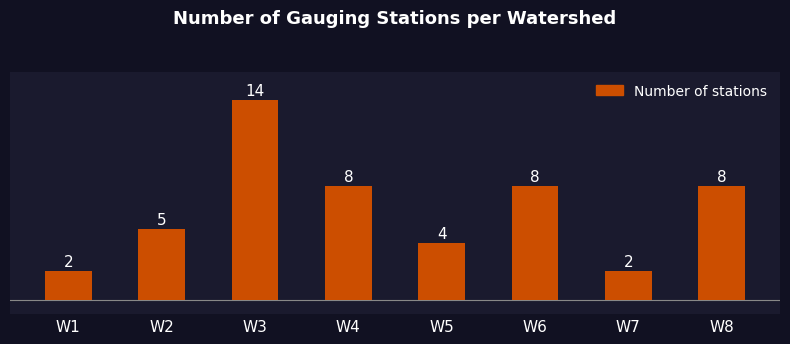

Where does the data first go above 8?

W3